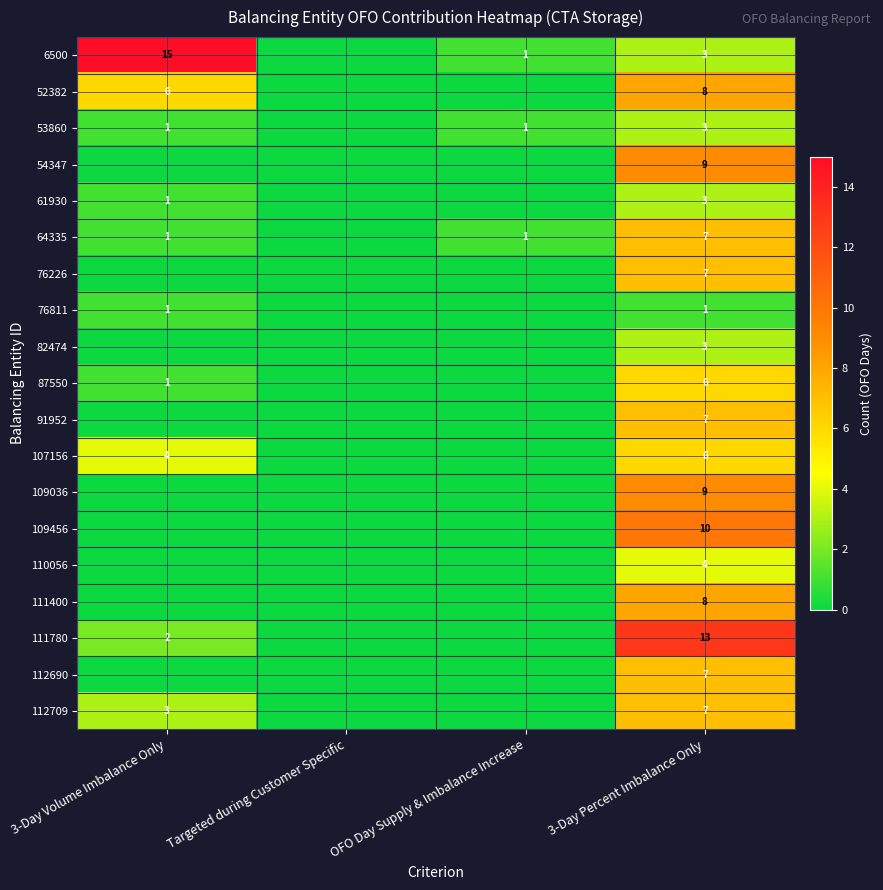

True or false: 53860 has a value of 1 at 3-Day Volume Imbalance Only.

True